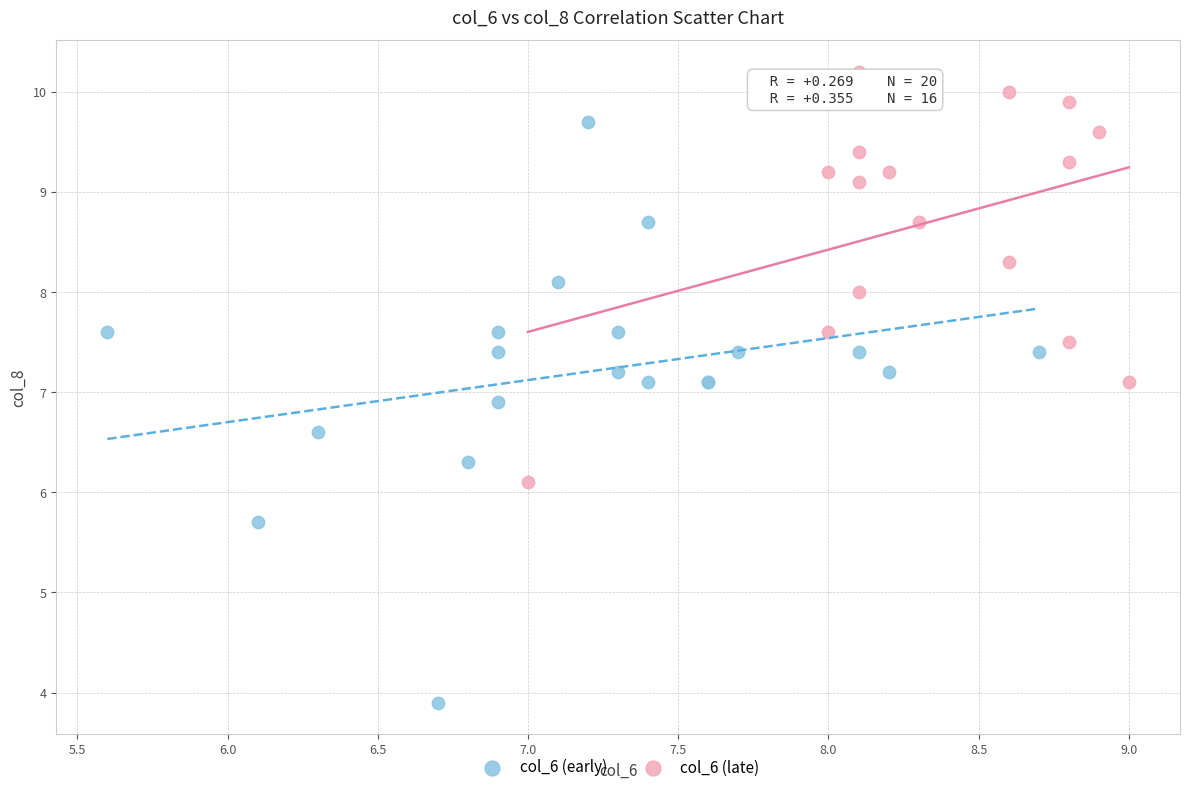

Which series reaches the minimum Y coordinate?

col_6 (early)